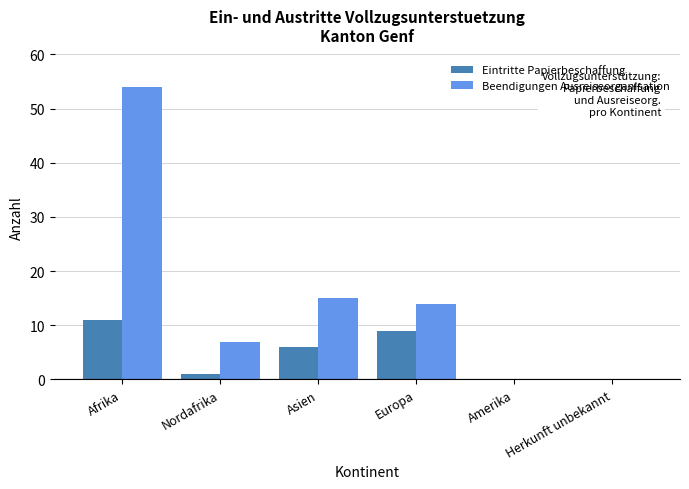

The Beendigungen Ausreiseorganisation series shows -17 at Amerika. True or false?

False